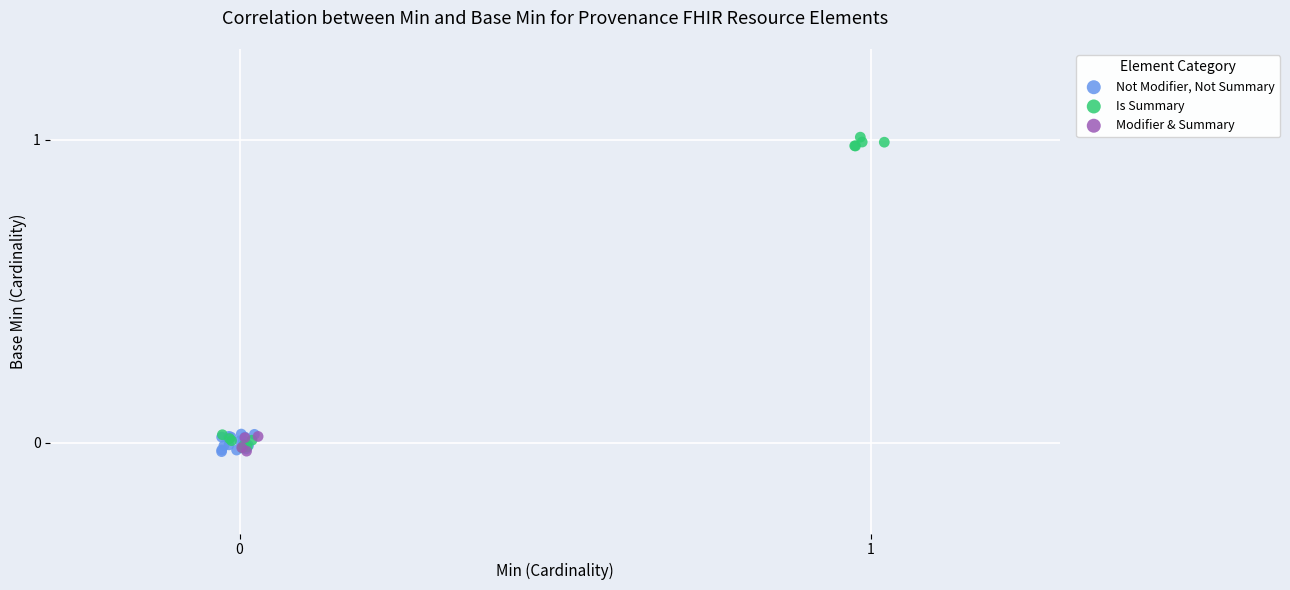

Which series has the largest Y range (max minus min)?

Is Summary